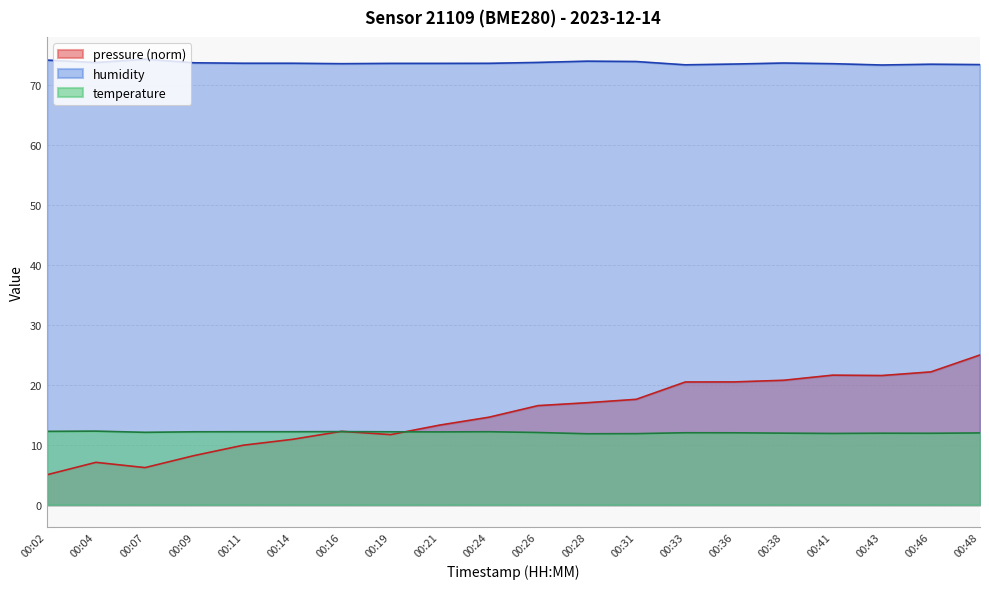

What is the smallest value displayed?

5.0